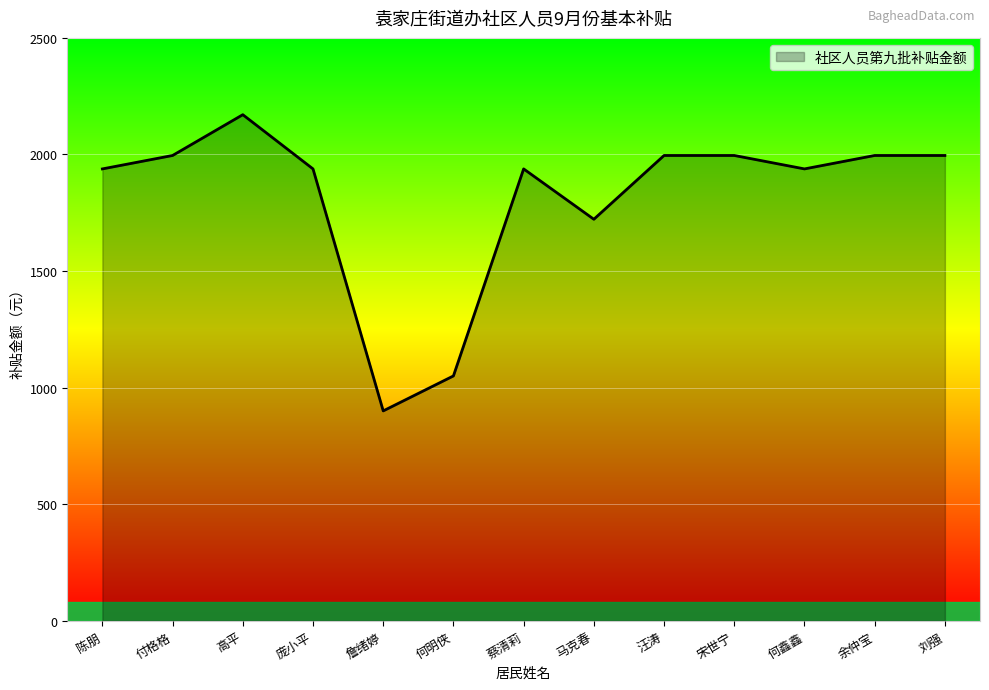

What is the approximate value at 詹绪婷?

900.0